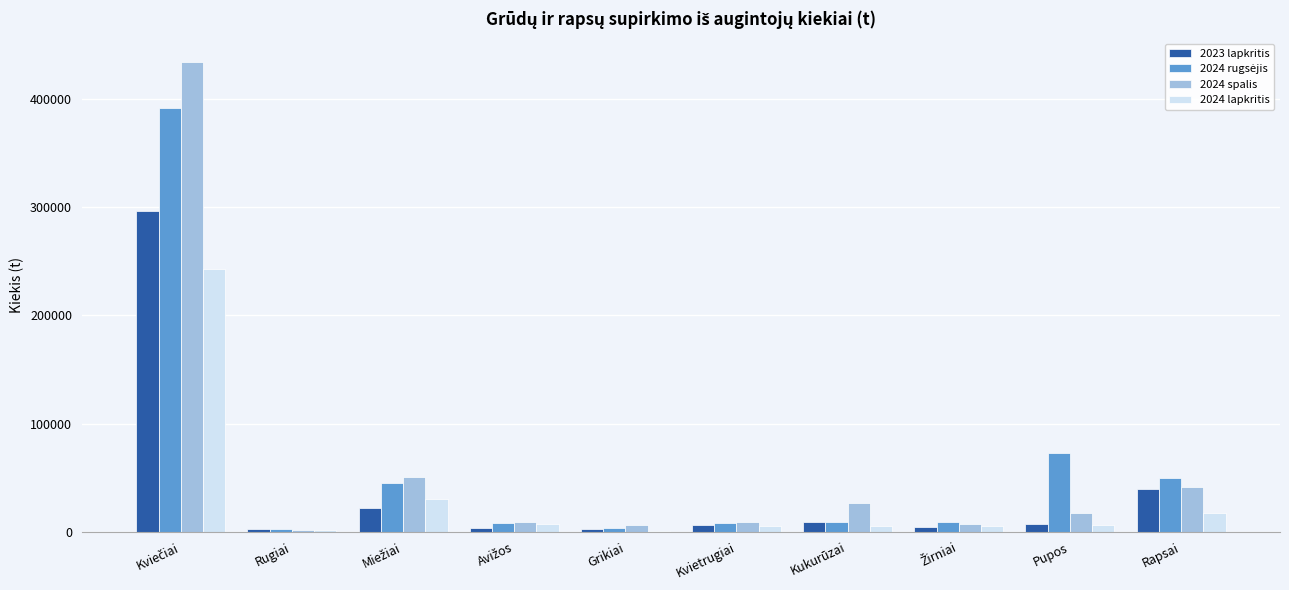

Is it true that 2023 lapkritis equals 20252.0 at Rapsai?

False